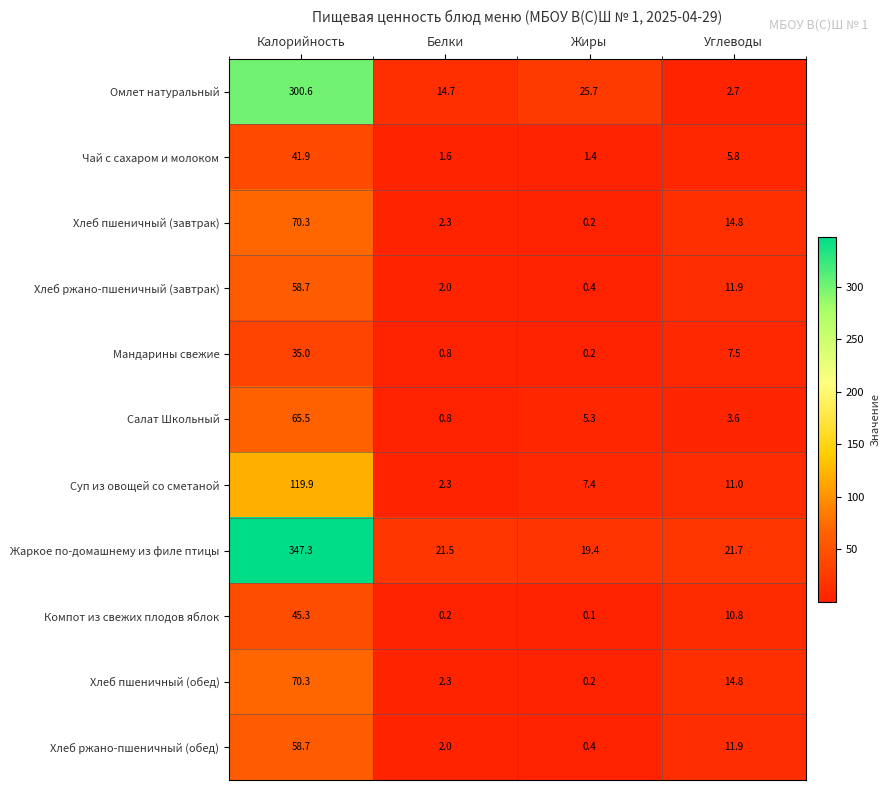

What is the sum of the Чай с сахаром и молоком values at Белки and Жиры?

3.0